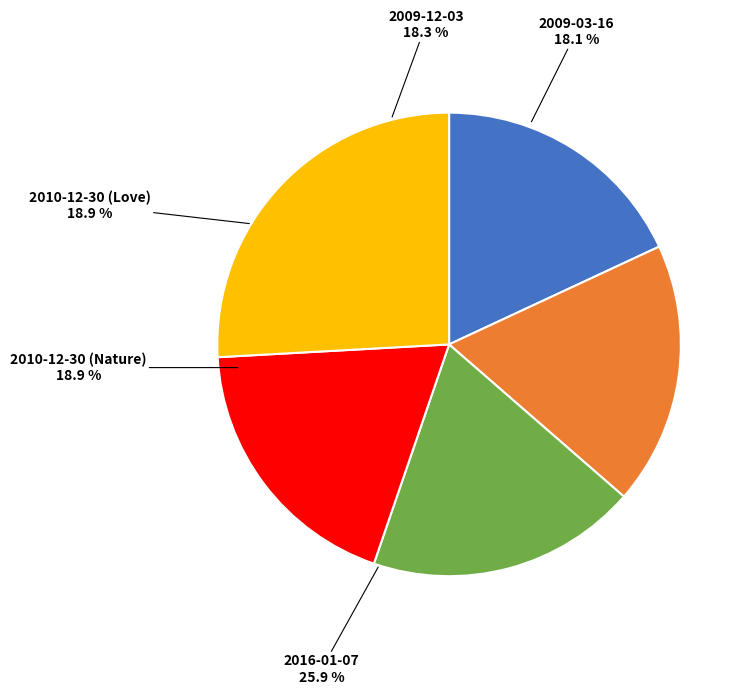

What percentage is NOT represented by 2010-12-30 (Love)?

81.1%